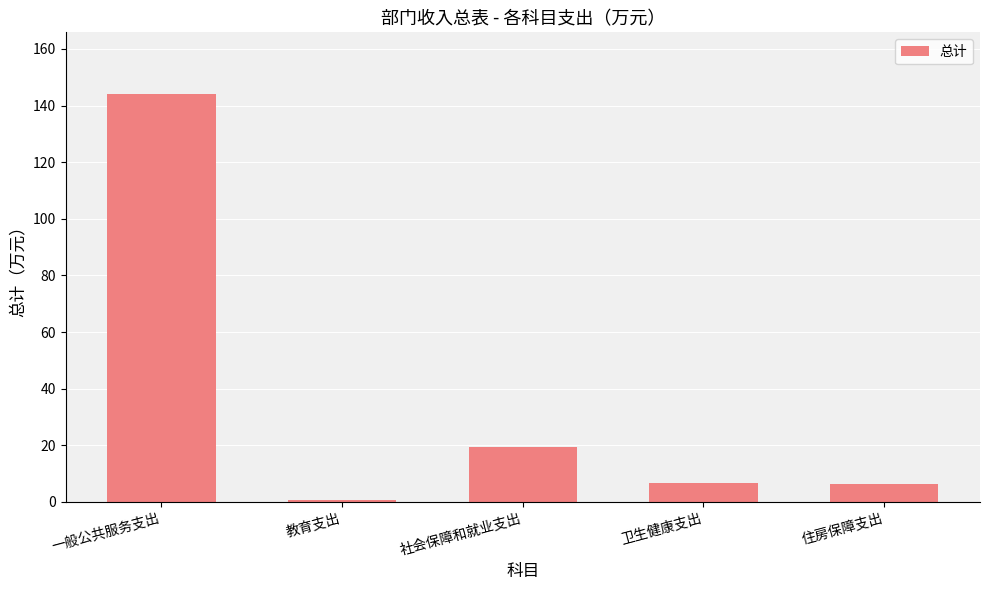

How many bars are there in total?

5